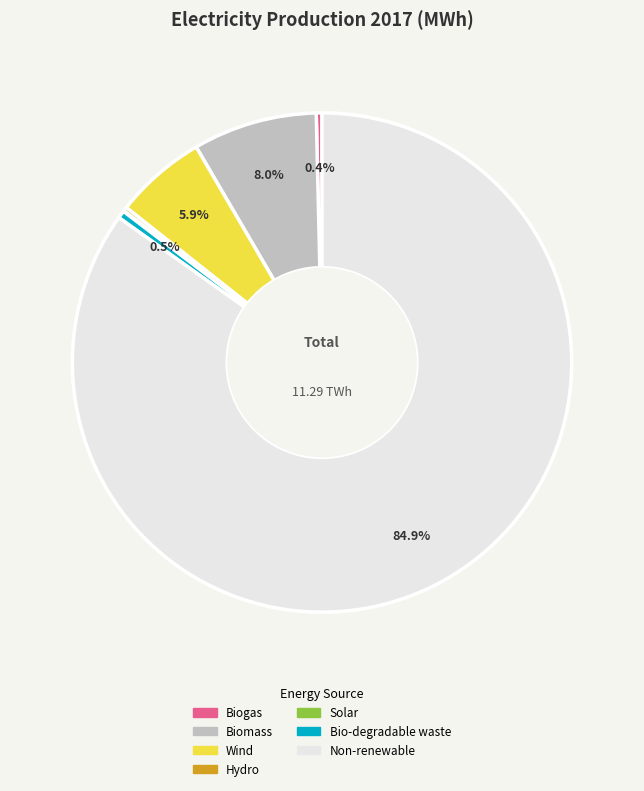

Is there any slice that represents more than half of the pie?

Yes